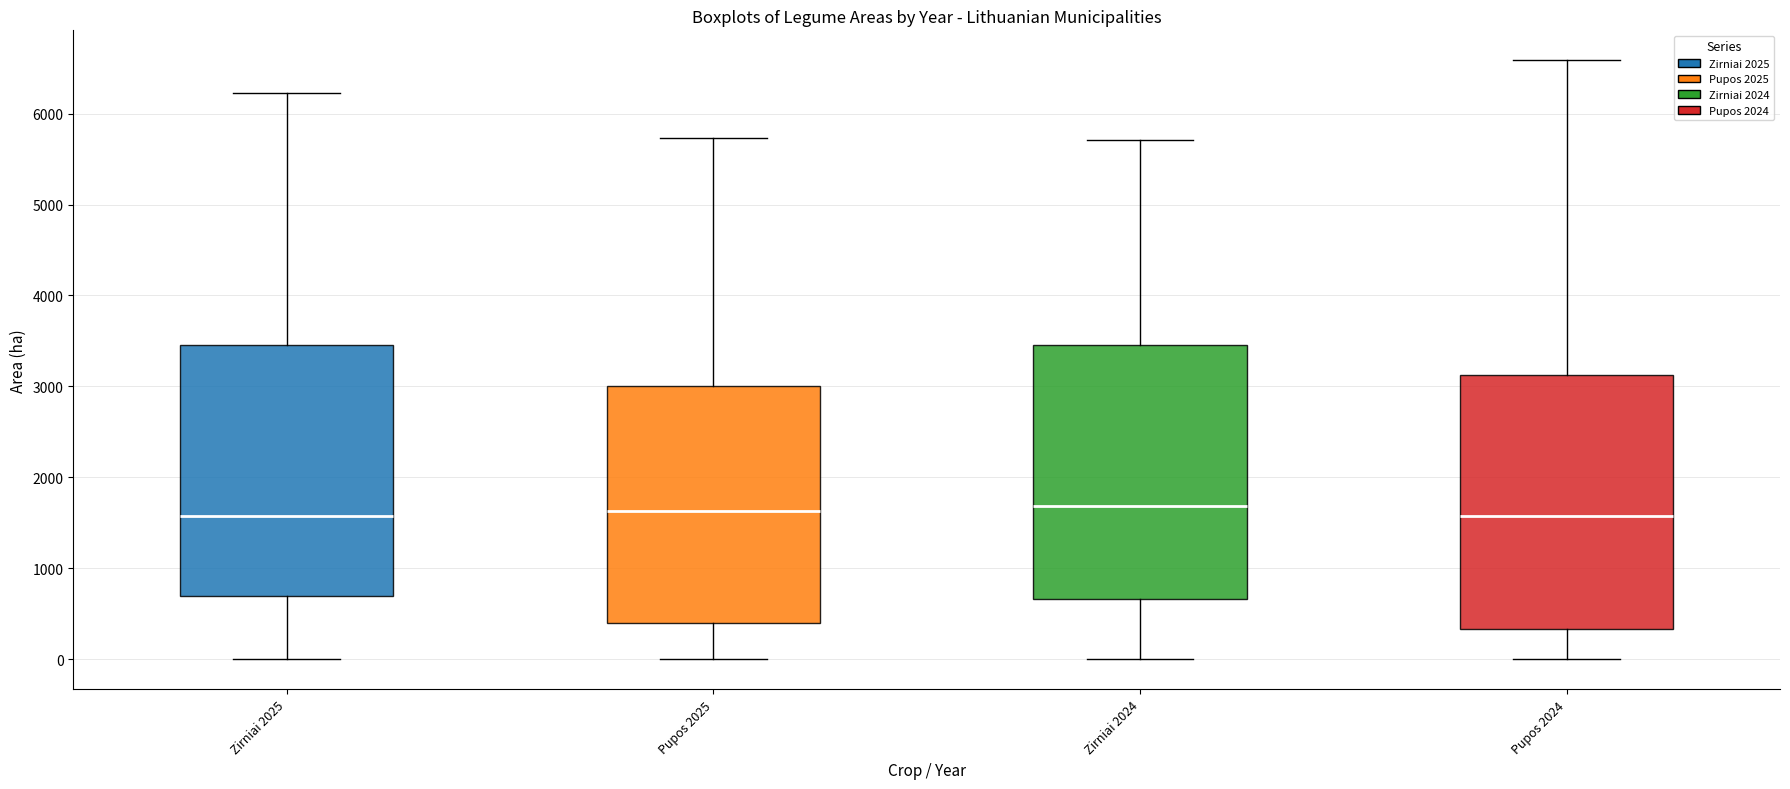

Reading left to right, read every box against the y-axis: the position of its median line, the range the box covers, and the ends of its whiskers. The values are not printed on the chart, so give them approximately, as read against the axis.

Zirniai 2025: median 1600, box 700 to 3500, whiskers 0 to 6200
Pupos 2025: median 1600, box 400 to 3000, whiskers 0 to 5700
Zirniai 2024: median 1700, box 700 to 3500, whiskers 0 to 5700
Pupos 2024: median 1600, box 300 to 3100, whiskers 0 to 6600